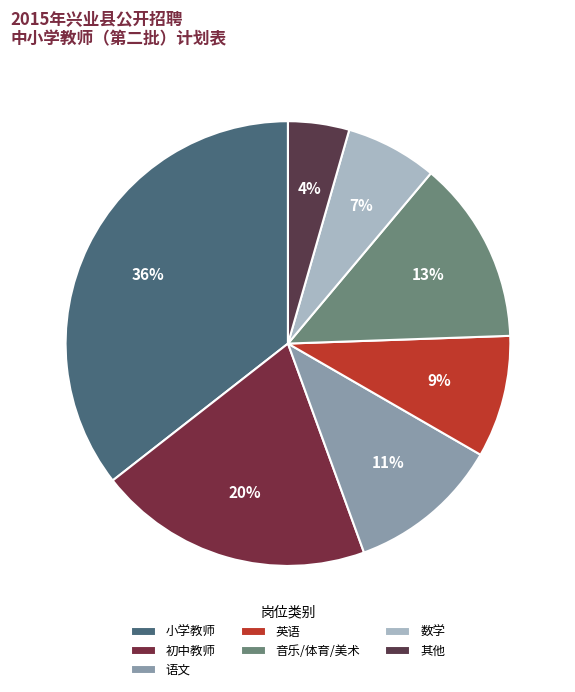

Count the number of slices in the pie.

7